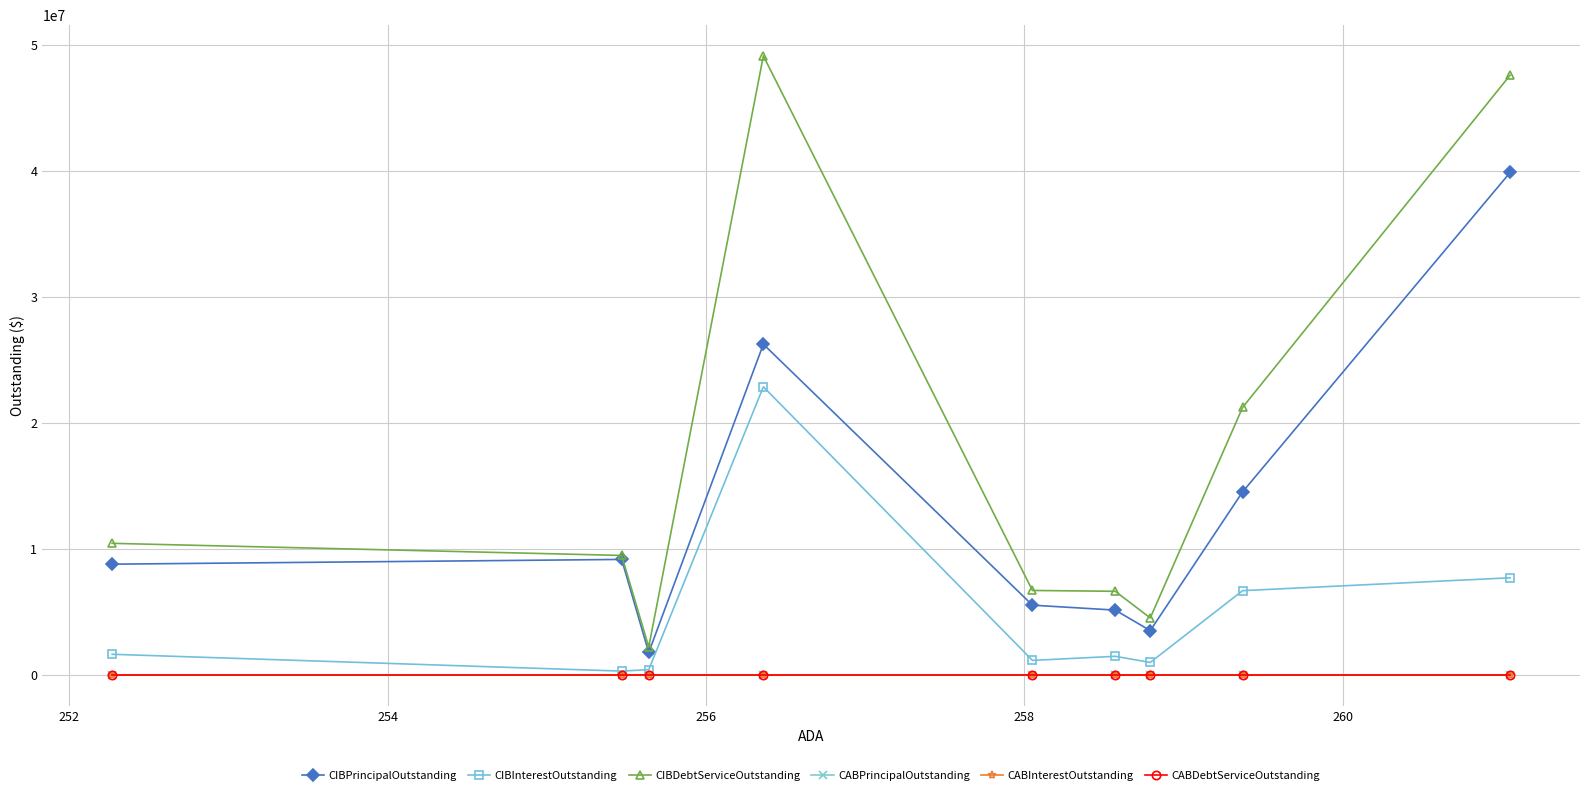

True or false: CABInterestOutstanding has a value of 0.0 at 256.

True